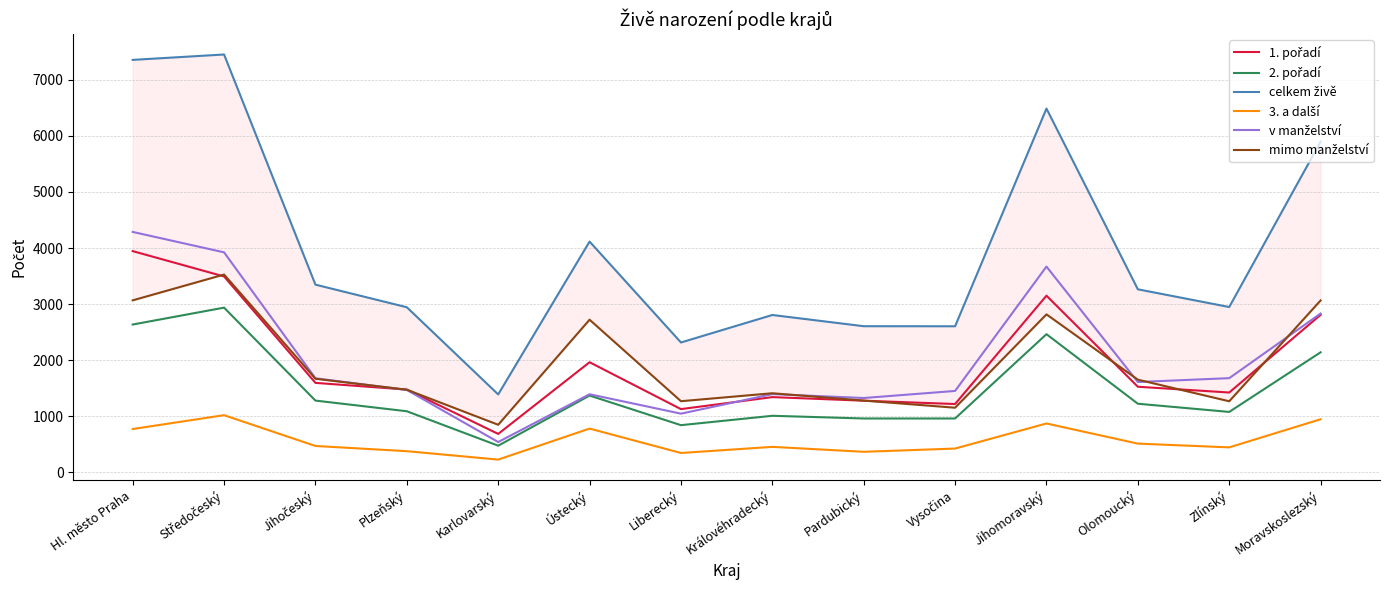

How many data points in mimo manželství are less than 1653?

7